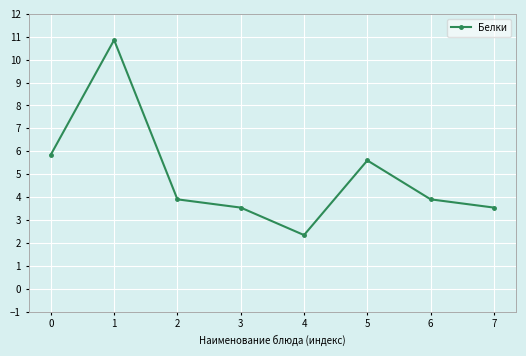

The value at 6 is 5.4. True or false?

False